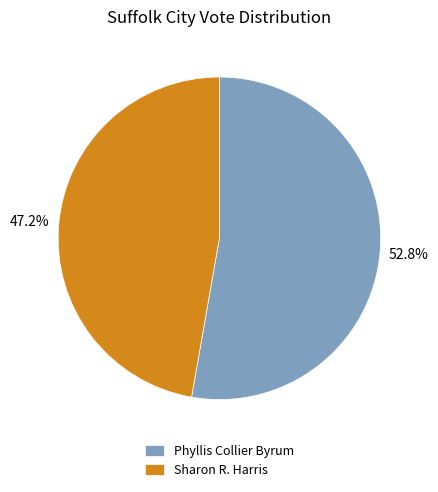

Which slice is the smallest?

Sharon R. Harris